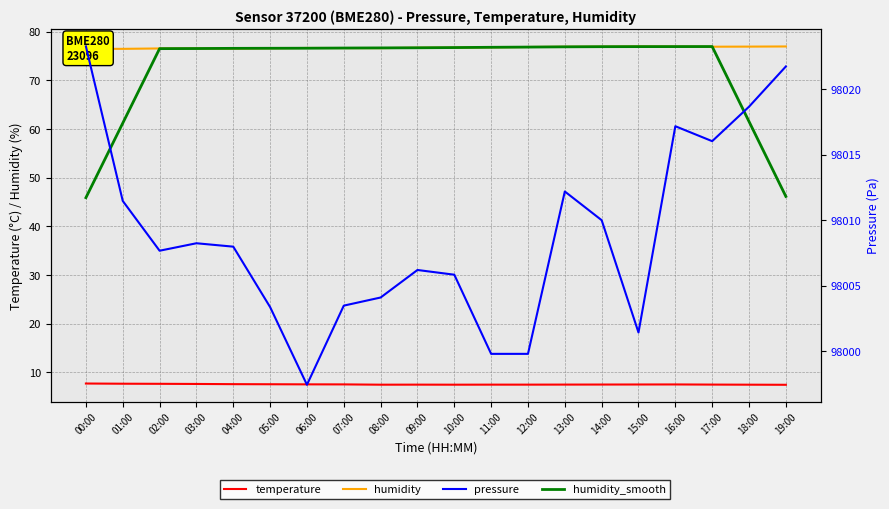

True or false: humidity_smooth and temperature intersect in this chart.

False